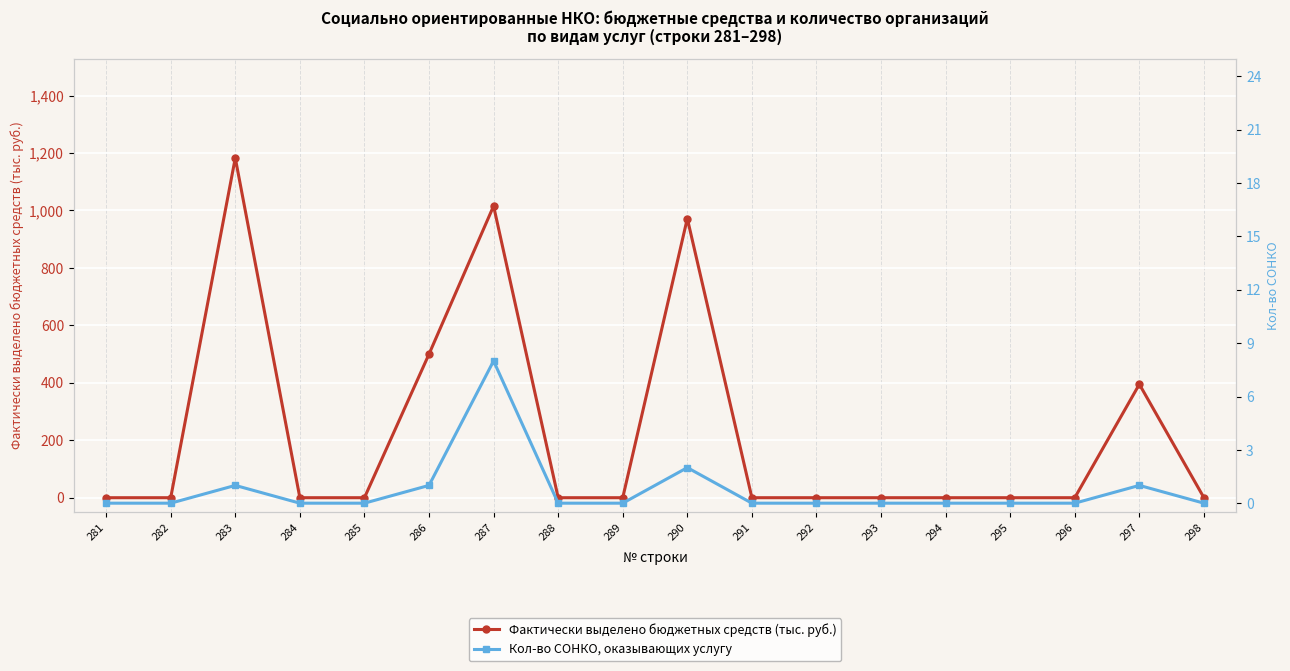

How many data points in Кол-во СОНКО, оказывающих услугу are above 0?

5